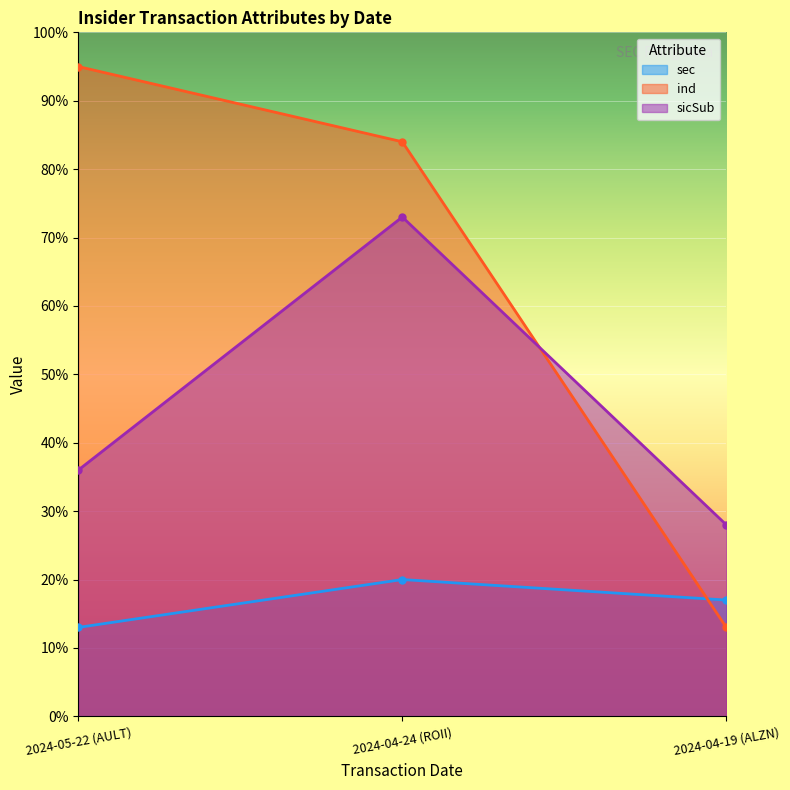

What is the label of the 1st point from the right?

2024-04-19 (ALZN)